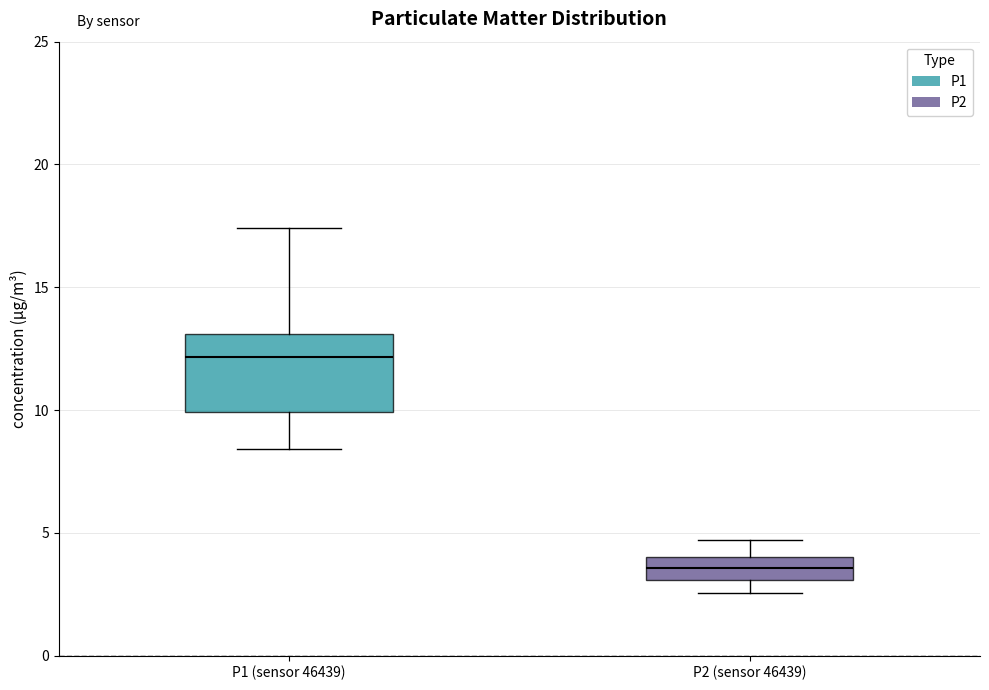

Reading left to right, transcribe this box plot: for each box, give where its median line is, the range the box spans, and where its two whiskers end, as read against the y-axis. The values are not printed on the chart, so give them approximately, as read against the axis.

P1 (sensor 46439): median 12.0, box 10.0 to 13.0, whiskers 8.5 to 17.5
P2 (sensor 46439): median 3.5, box 3.0 to 4.0, whiskers 2.5 to 4.5